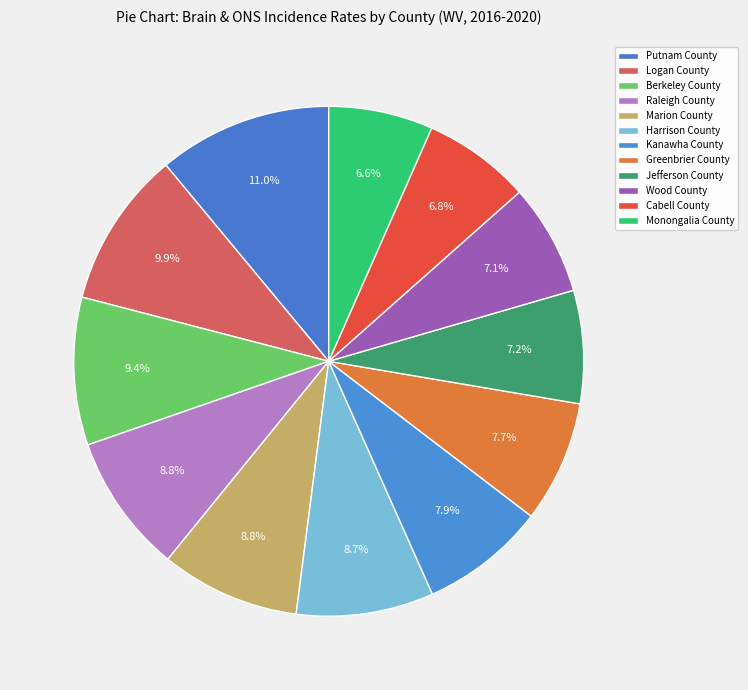

Does Wood County represent more than half of the total?

No